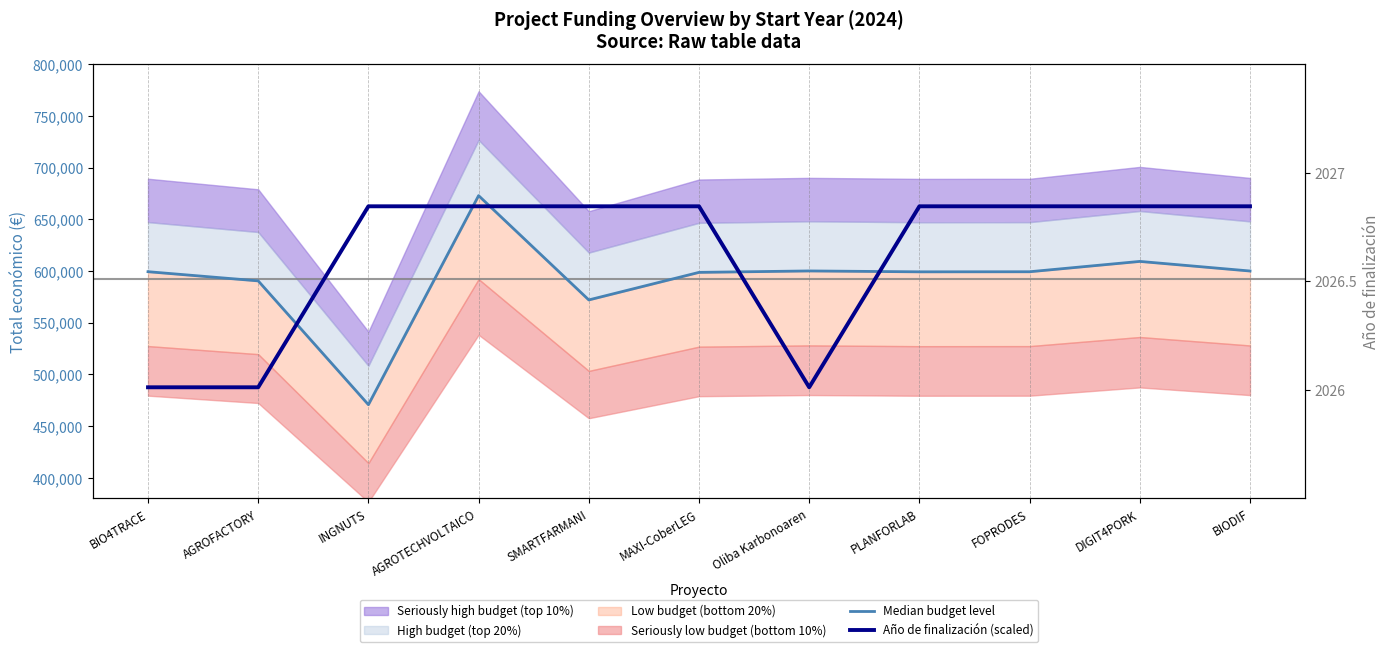

List the series in order of their peak value, highest first.

Median budget level, Año de finalización (scaled)